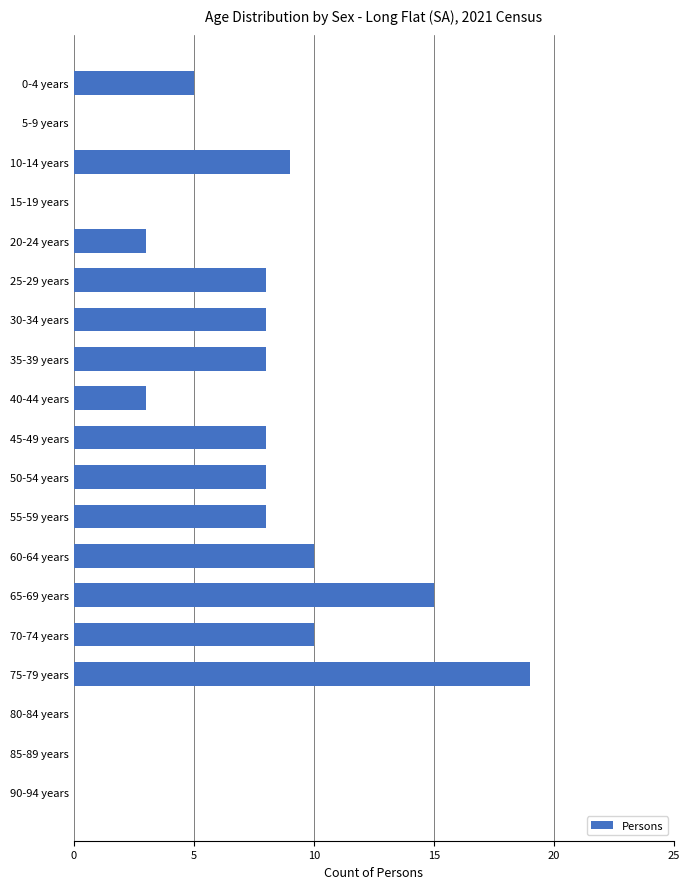

How many distinct data groups are displayed?

1